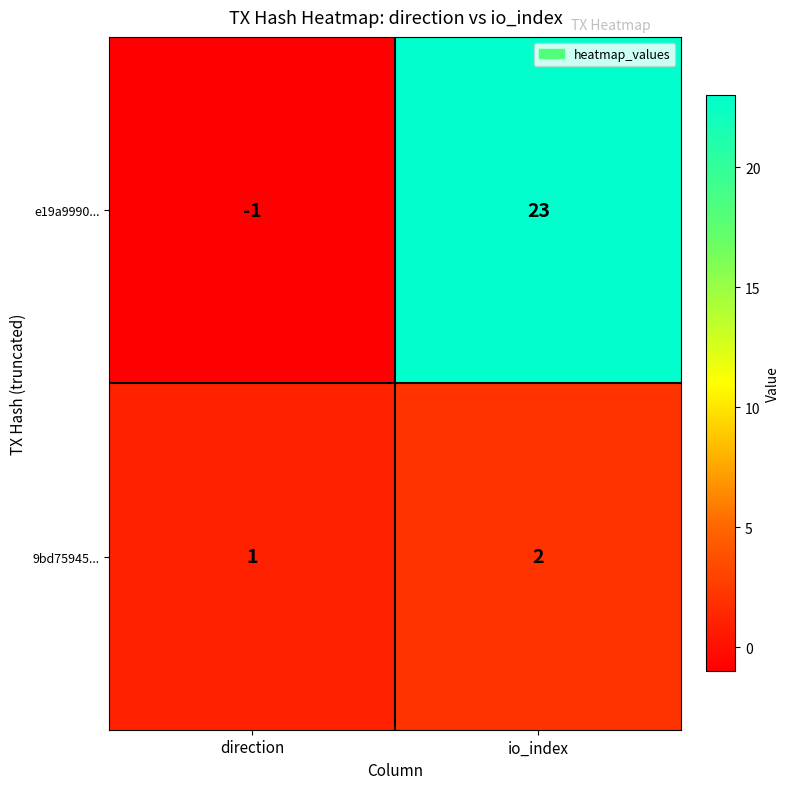

How many data points in 9bd75945... are less than 2?

1